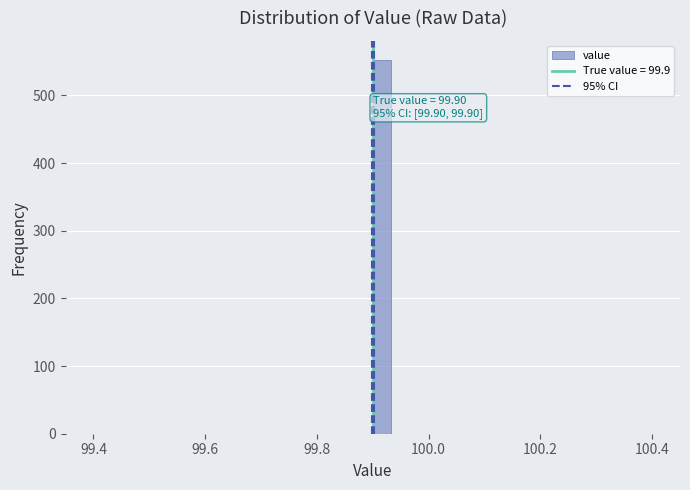

Around what value on the x-axis is the tallest bar? Give the approximate position of its centre, as read against the axis.

99.92